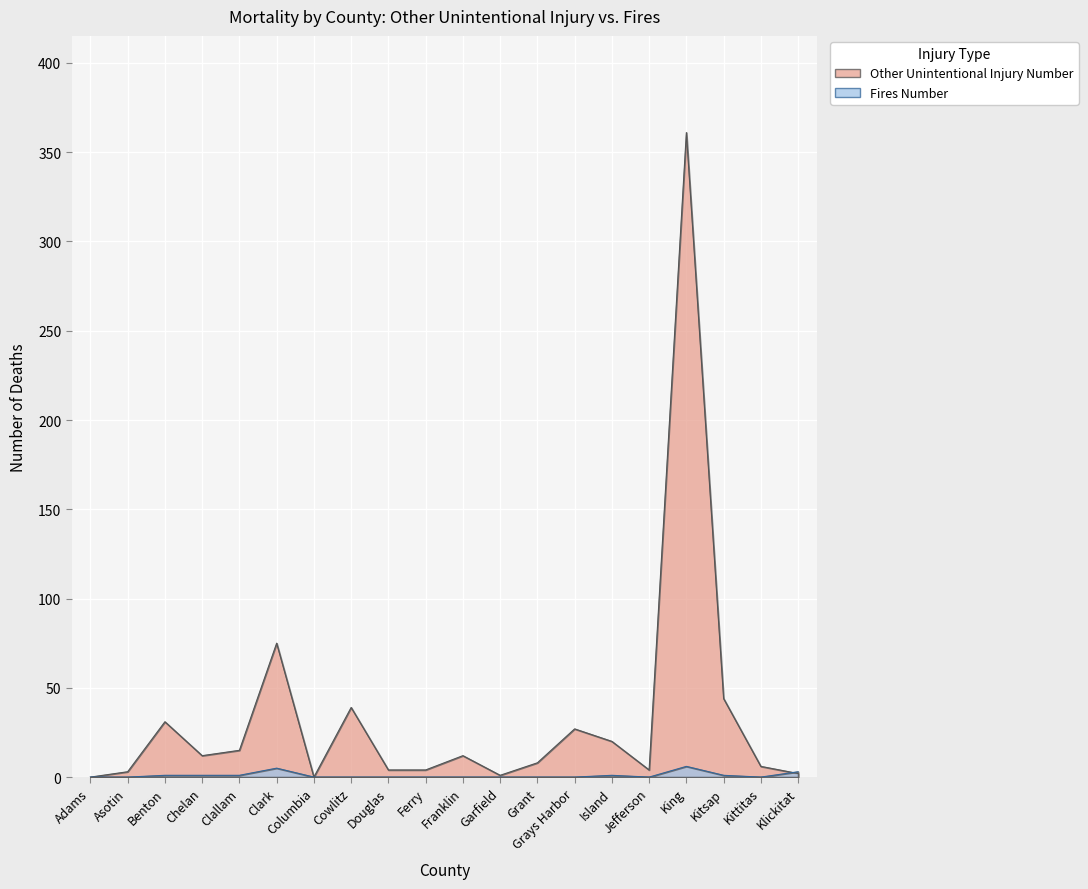

True or false: Other Unintentional Injury Number and Fires Number intersect in this chart.

True